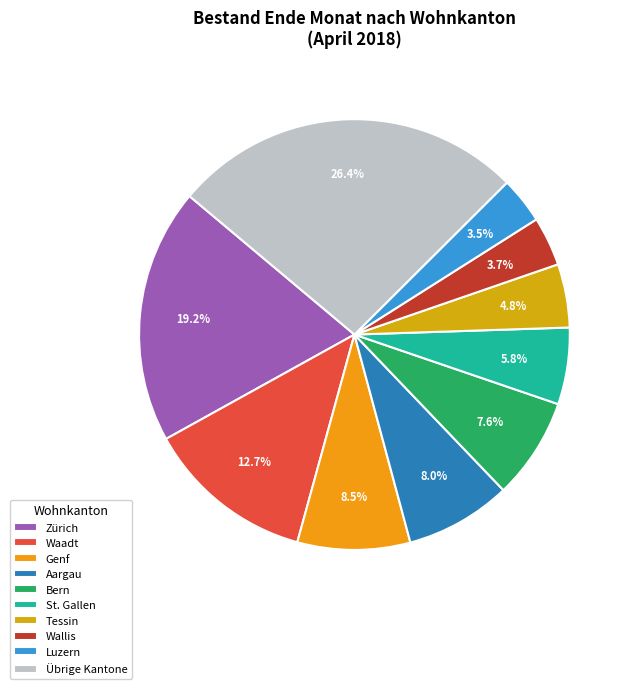

To the nearest percent, what is the difference between the largest and smallest slice percentages?

23%